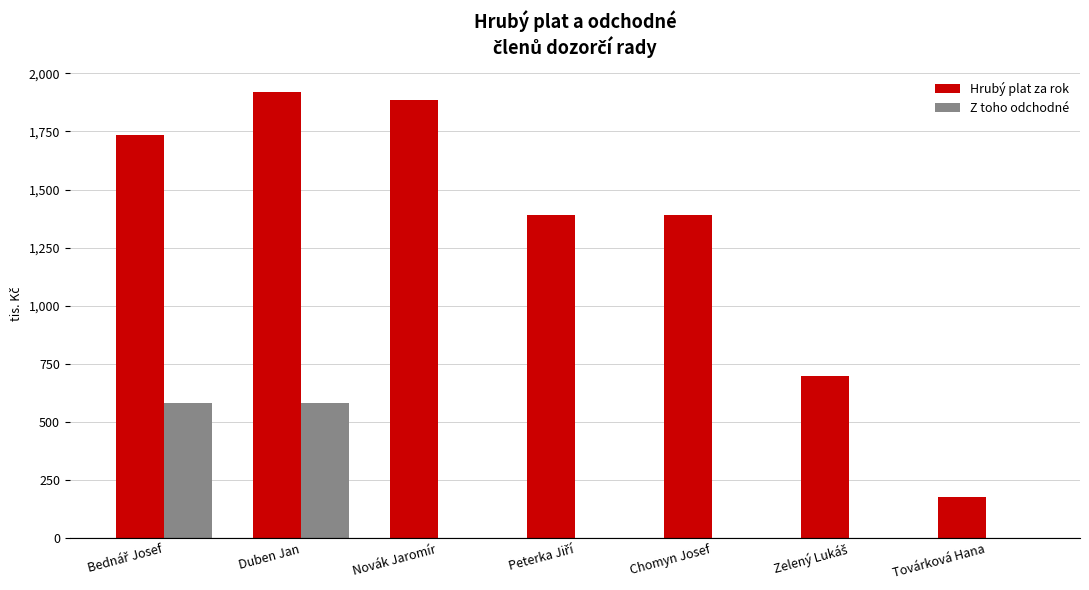

What is the greatest value displayed?

1917920